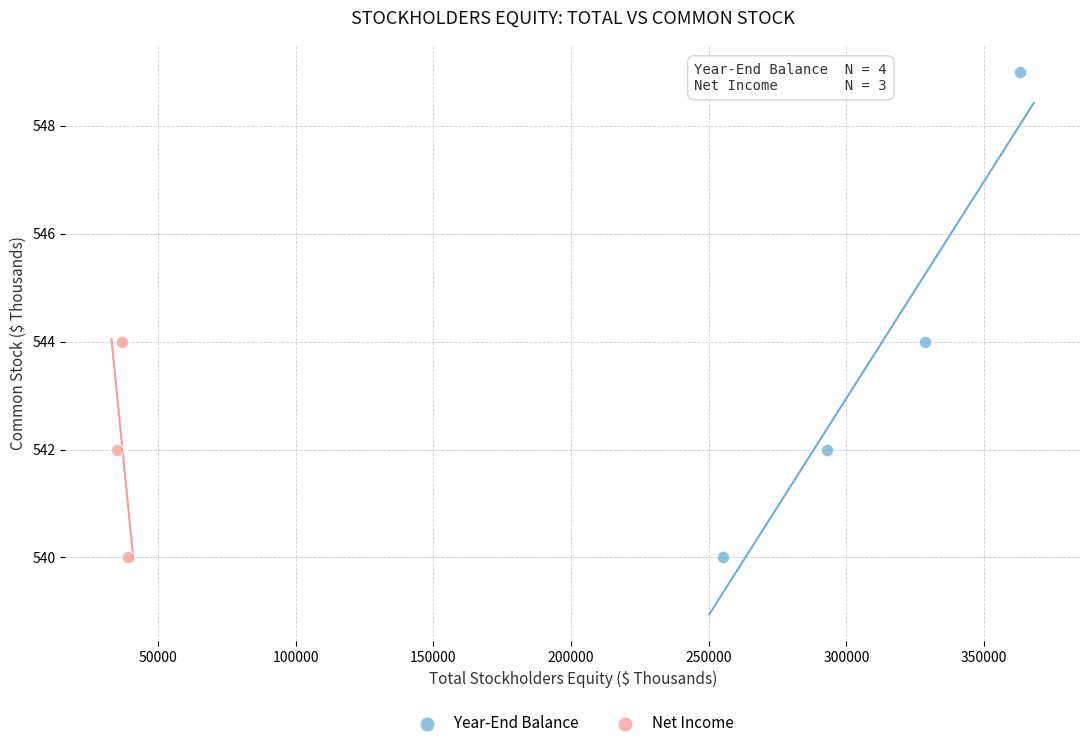

Which series contains the highest Y value?

Year-End Balance